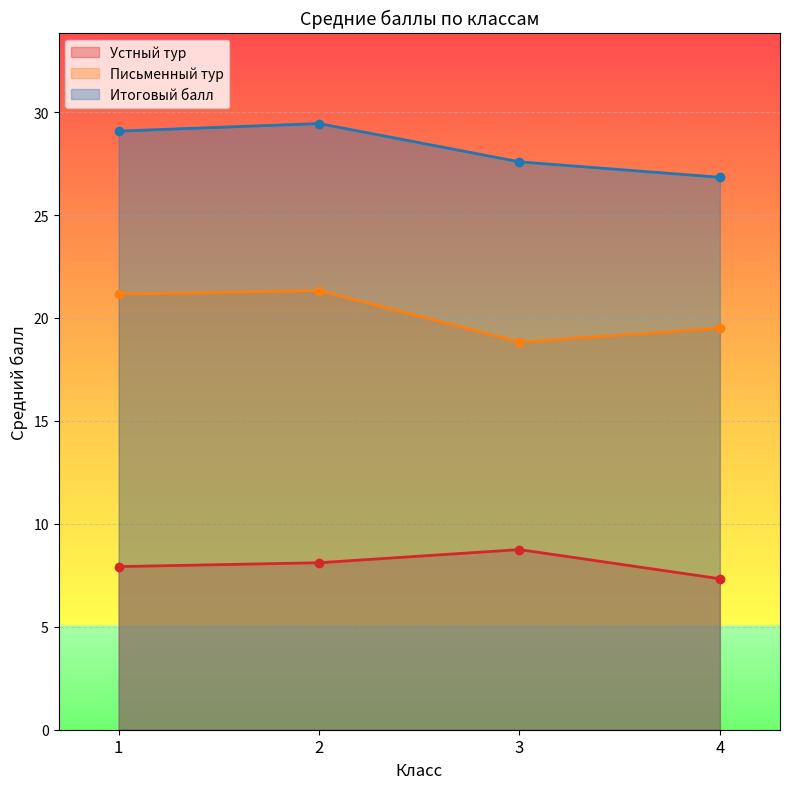

True or false: Устный тур and Итоговый балл intersect in this chart.

False